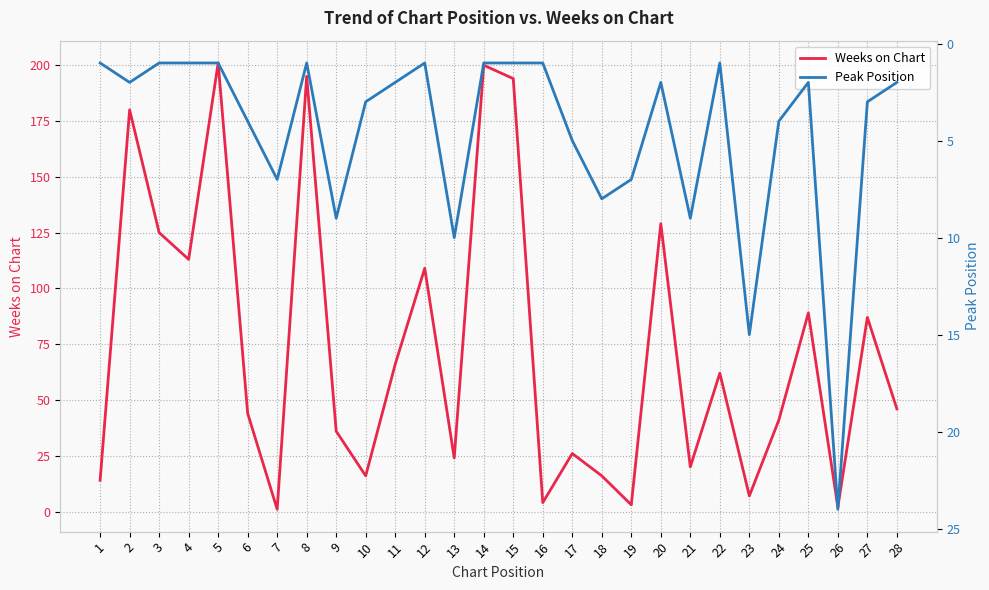

Where does the Peak Position series first go above 2?

6